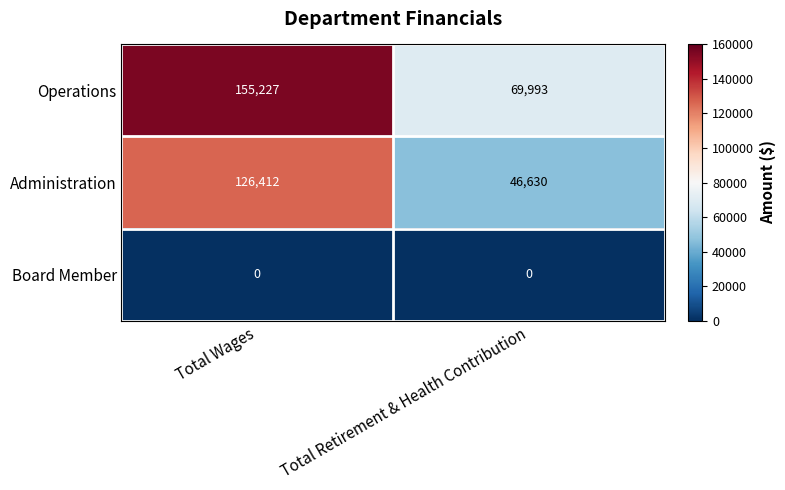

The value of Administration at Total Retirement & Health Contribution is 65788. True or false?

False